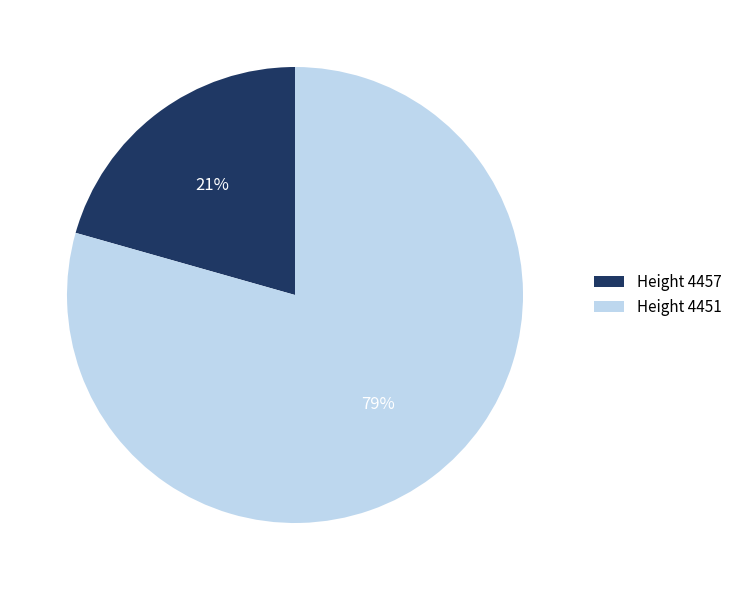

Count the number of slices in the pie.

2